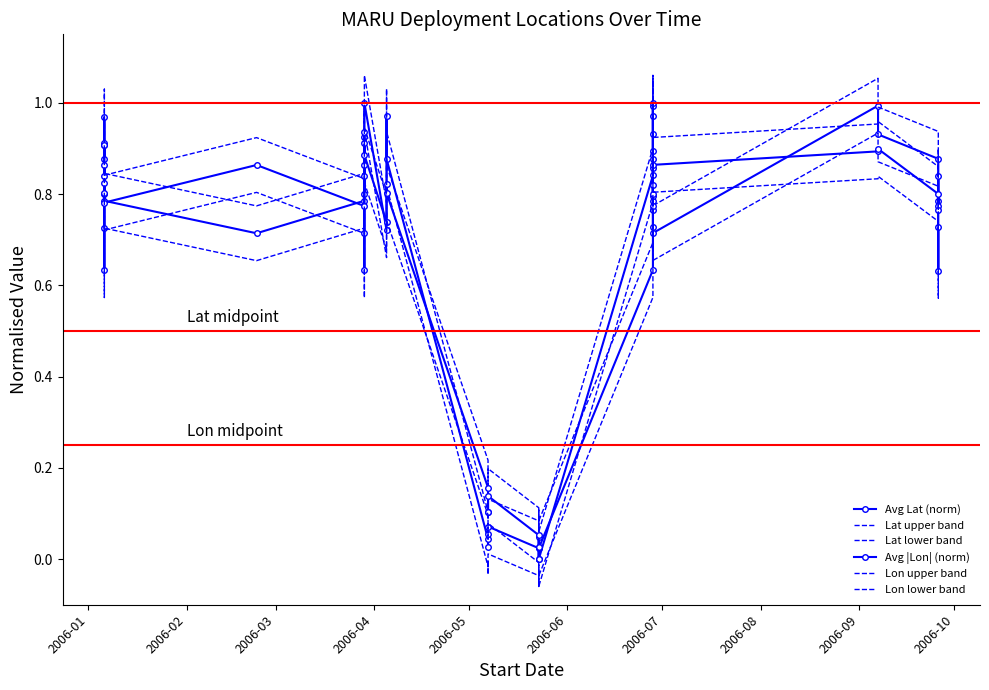

What is the value of the Lon lower band point at the 25th from the left?

-0.1